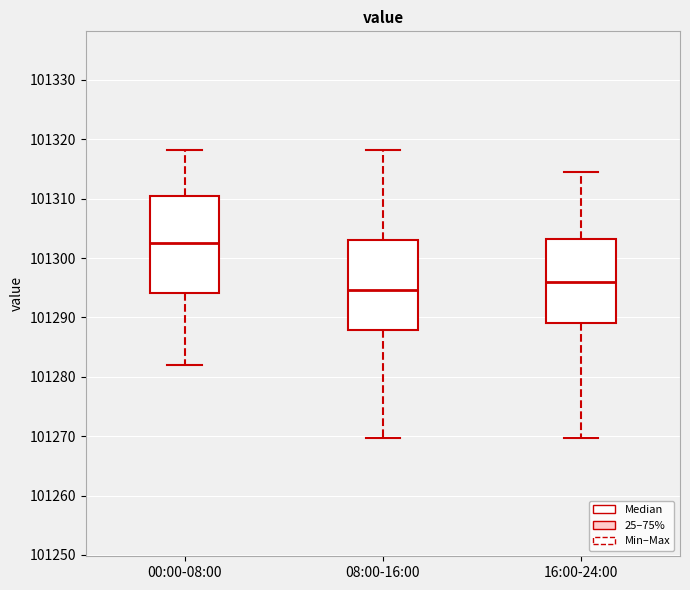

Reading left to right, read every box against the y-axis: the position of its median line, the range the box covers, and the ends of its whiskers. The values are not printed on the chart, so give them approximately, as read against the axis.

00:00-08:00: median 101303, box 101294 to 101310, whiskers 101282 to 101318
08:00-16:00: median 101295, box 101288 to 101303, whiskers 101270 to 101318
16:00-24:00: median 101296, box 101289 to 101303, whiskers 101270 to 101315